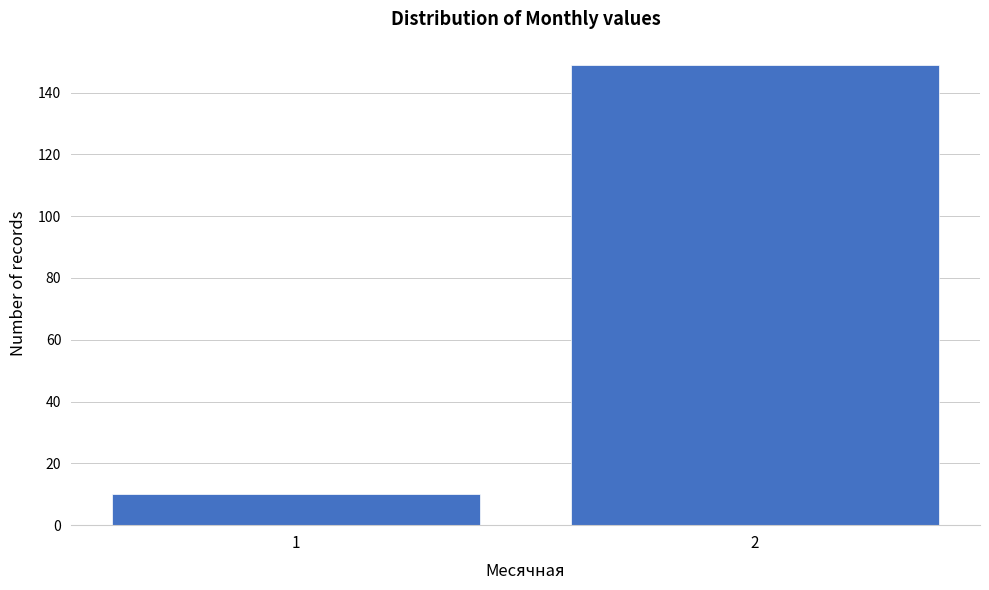

Reading left to right, list all the values displayed in this chart.

1=10	2=149